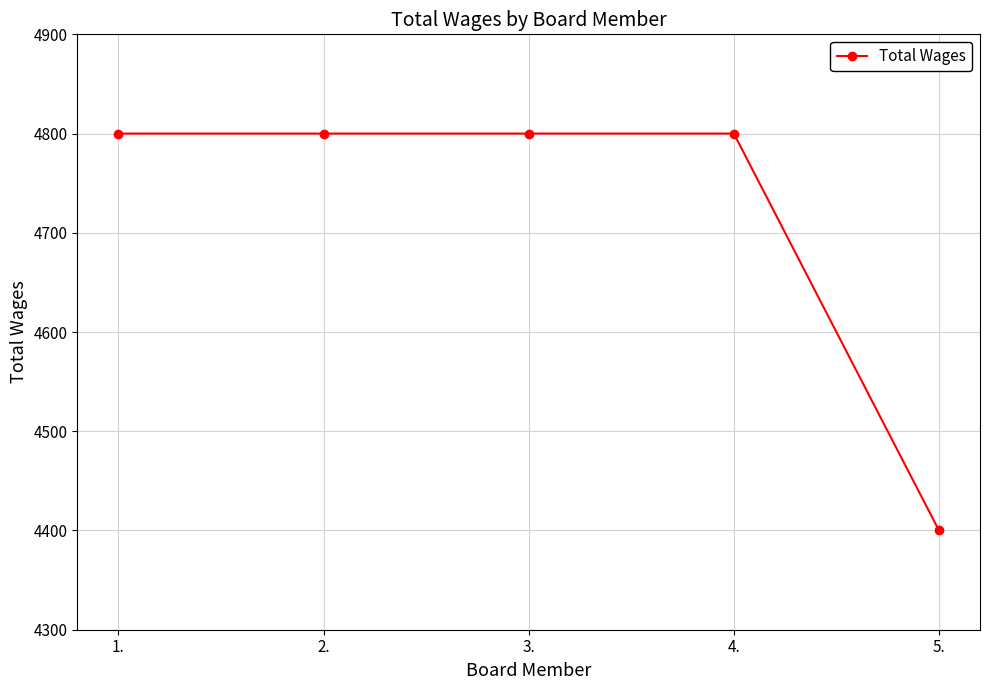

The chart shows a value of 2182 at 4.. True or false?

False